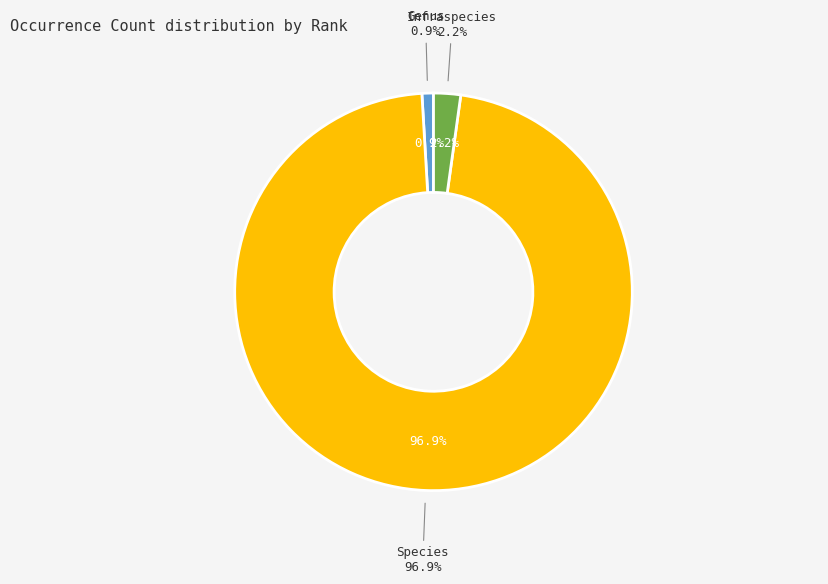

Approximately how many times larger is the value at Genus compared to Infraspecies?

0.4